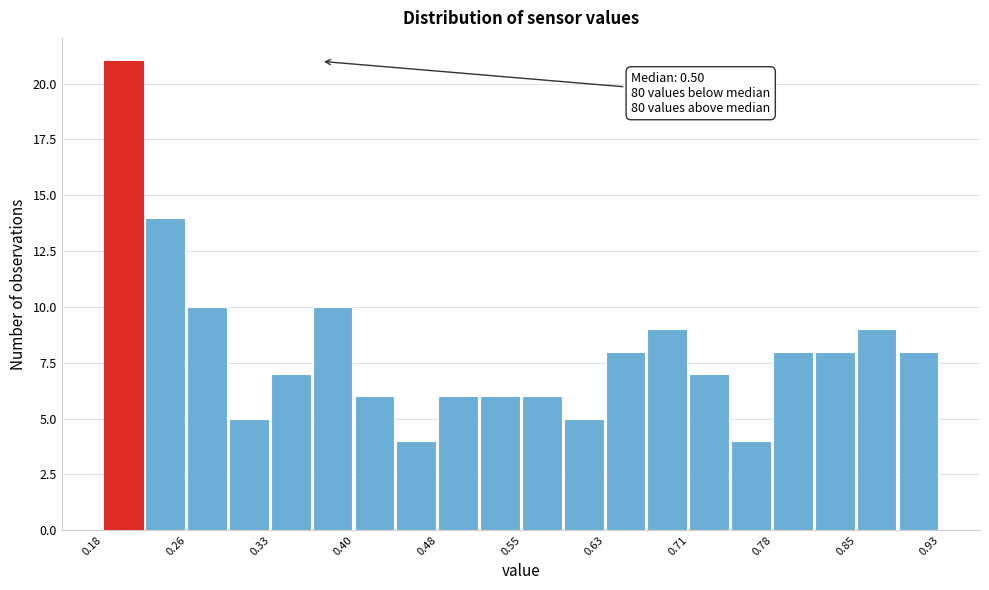

Read against the x-axis, roughly where is the centre of the tallest bar?

0.20